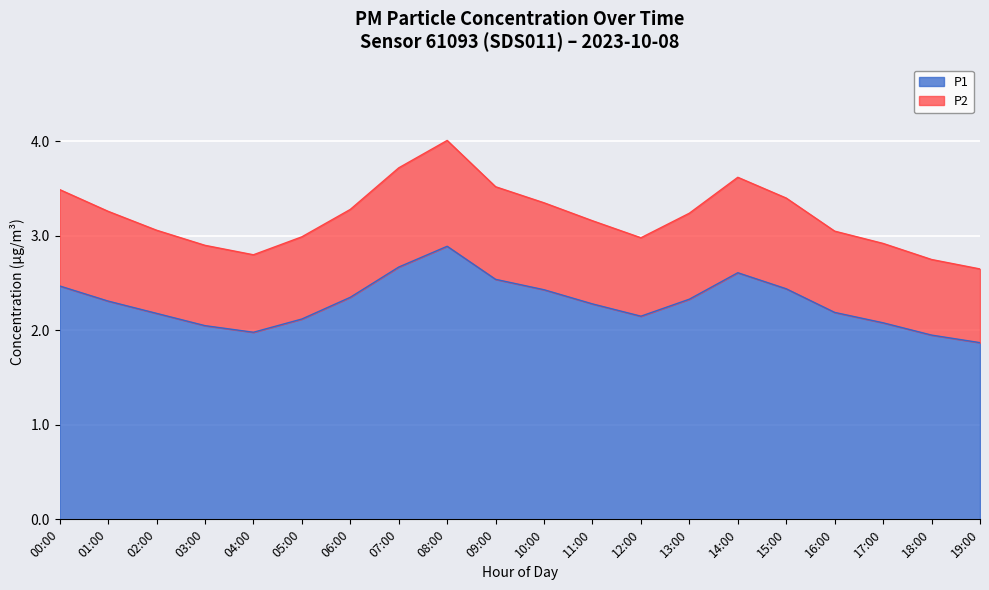

True or false: P2 has more than 1 interior local peaks.

True